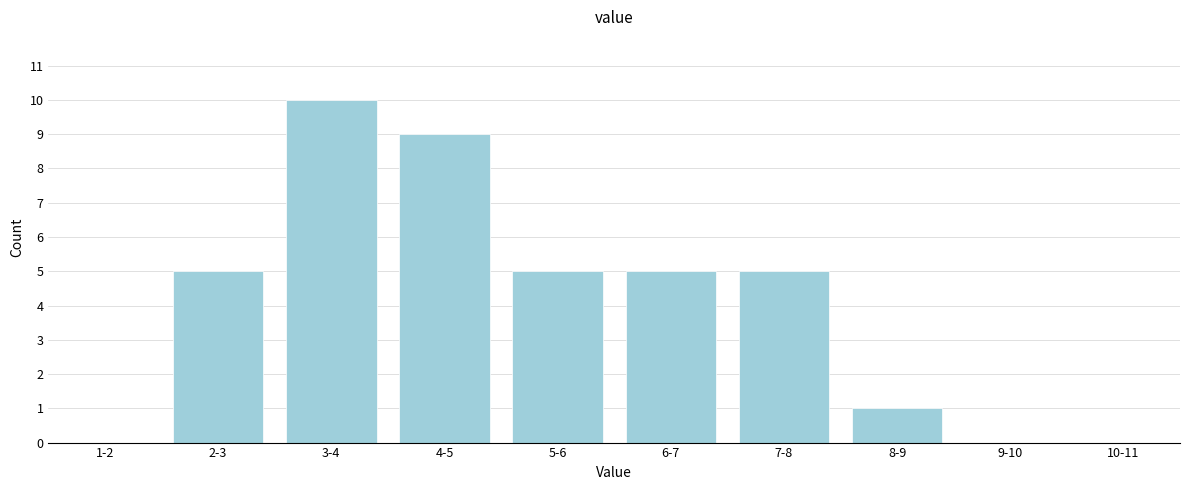

Reading left to right, list all the values displayed in this chart.

1-2=0	2-3=5	3-4=10	4-5=9	5-6=5	6-7=5	7-8=5	8-9=1	9-10=0	10-11=0